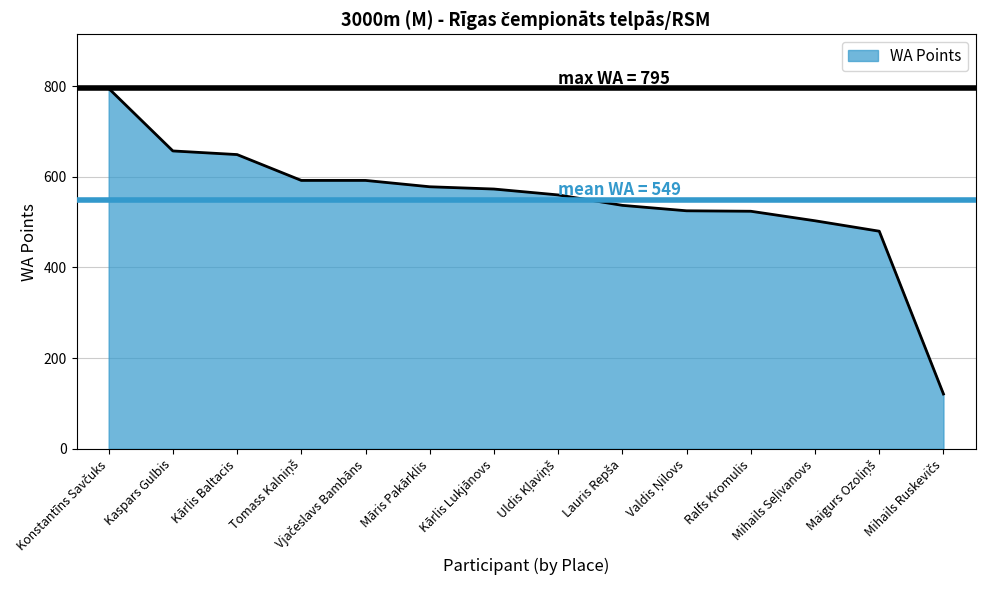

What is the difference between the maximum and minimum values?

674